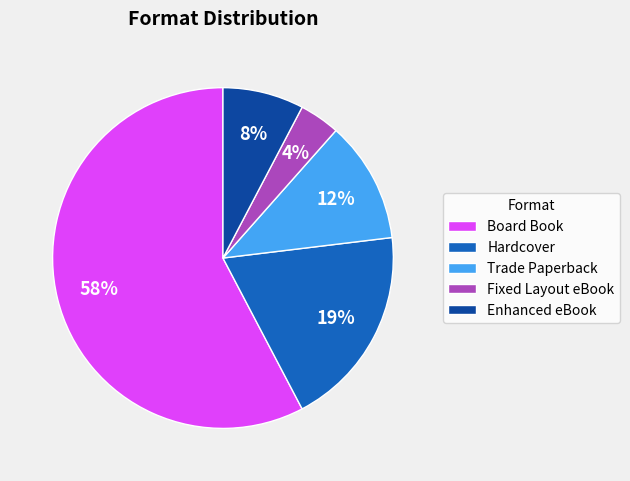

Is the sum of Hardcover and Fixed Layout eBook greater than half?

No